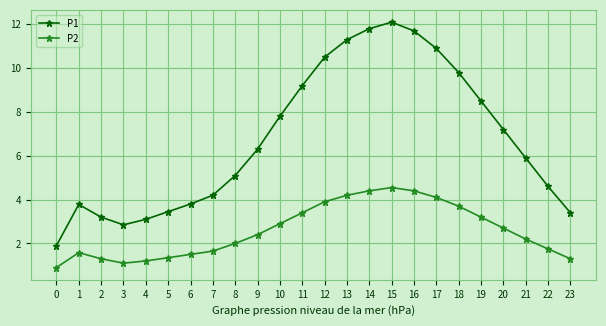

What is the average value of the P2 series?

2.6